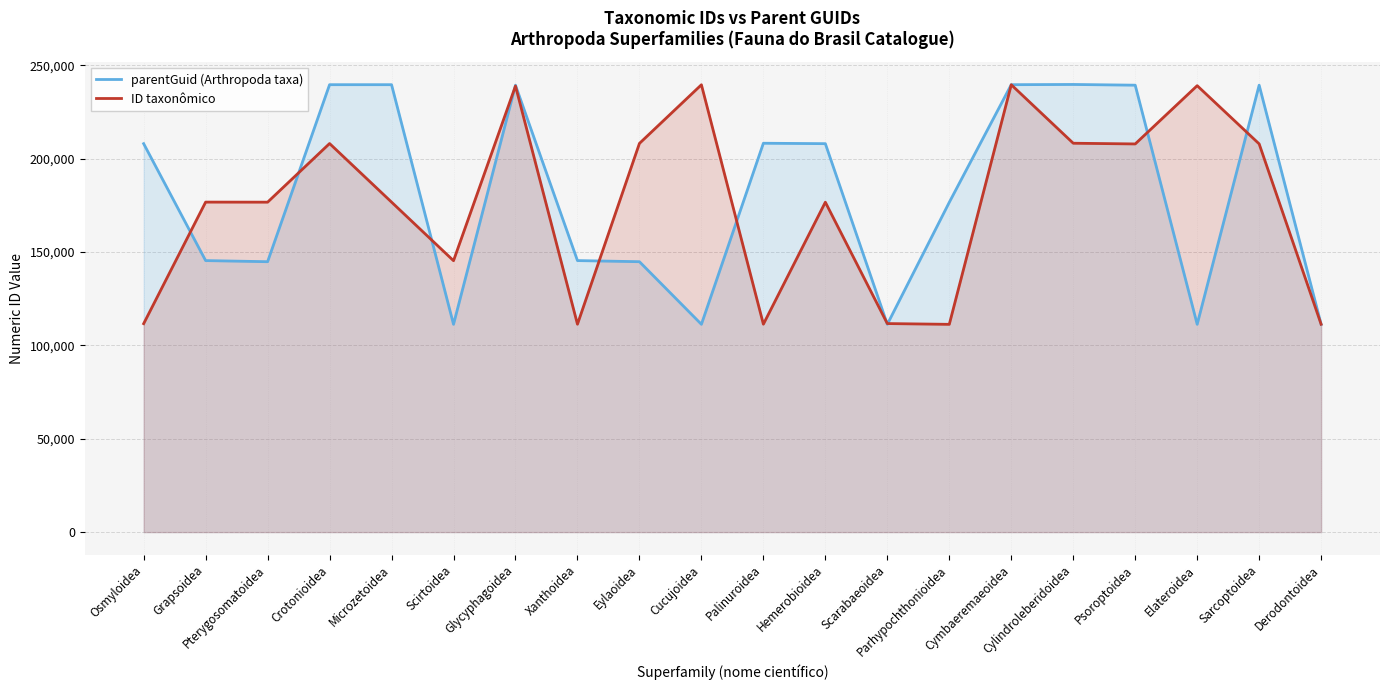

What is the approximate value of ID taxonômico at Eylaoidea, to the nearest 50?

208250